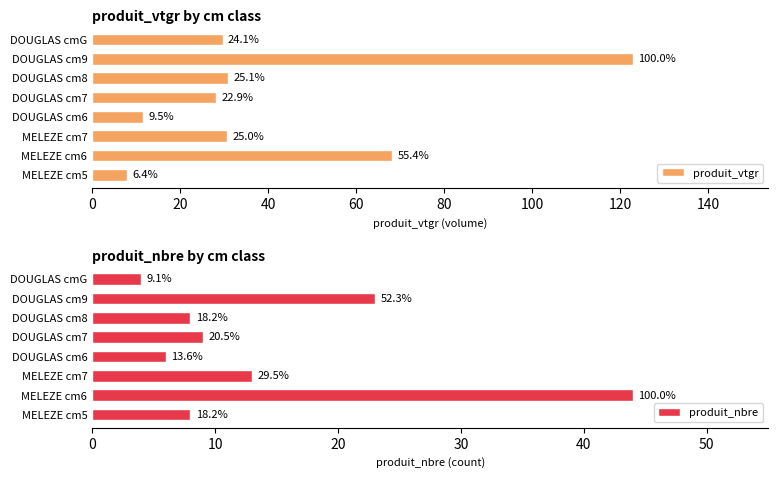

Which series has the largest range (max minus min)?

produit_vtgr